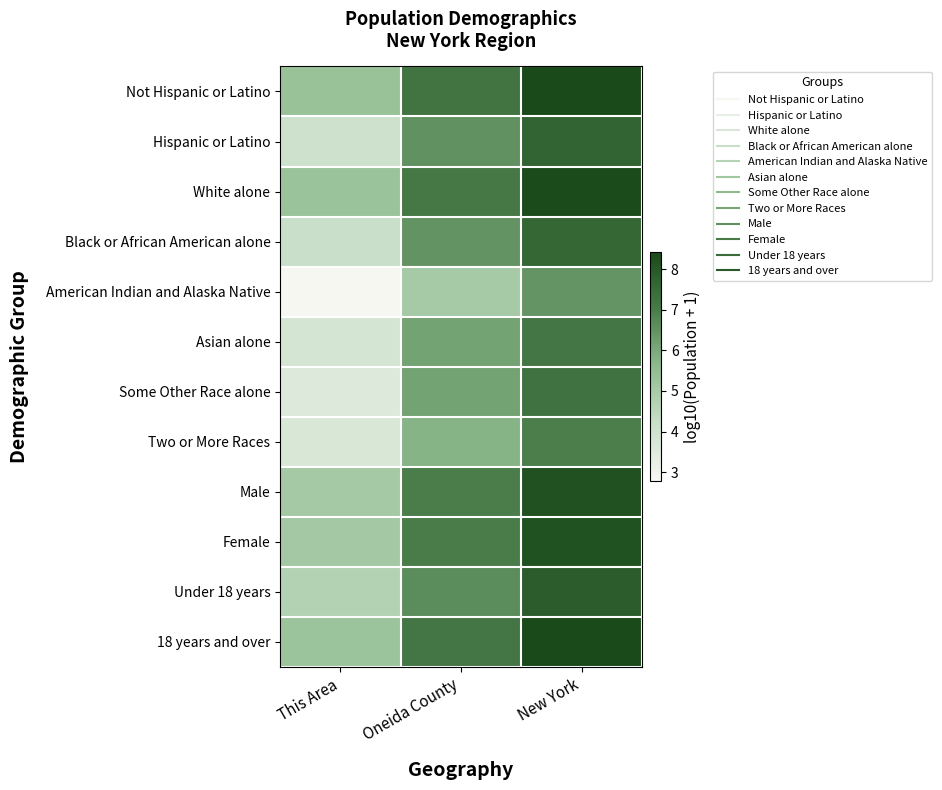

At how many categories does at least one series exceed 2?

3